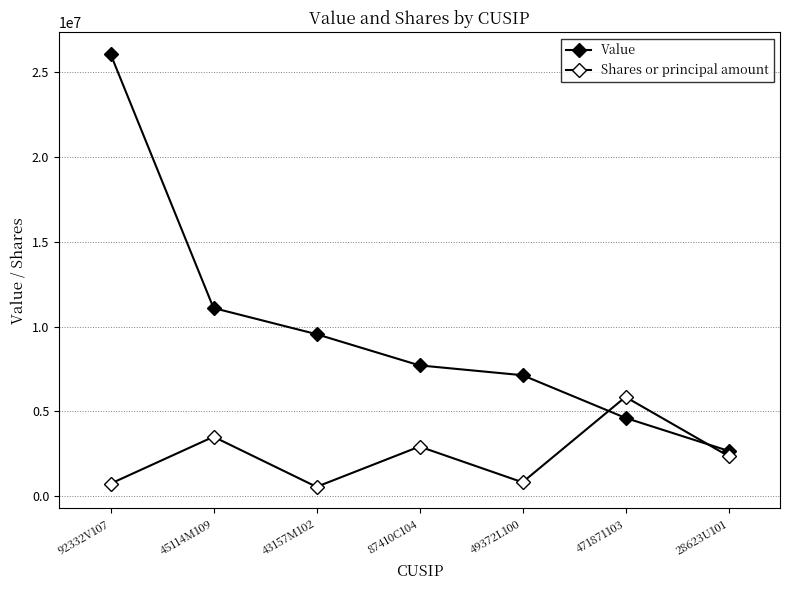

How many lines are shown in the chart?

2